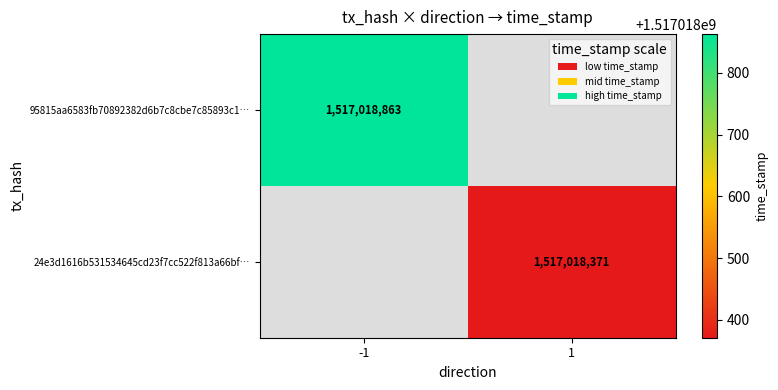

The value of 24e3d1616b531534645cd23f7cc522f813a66bf at 0 is 2. True or false?

False